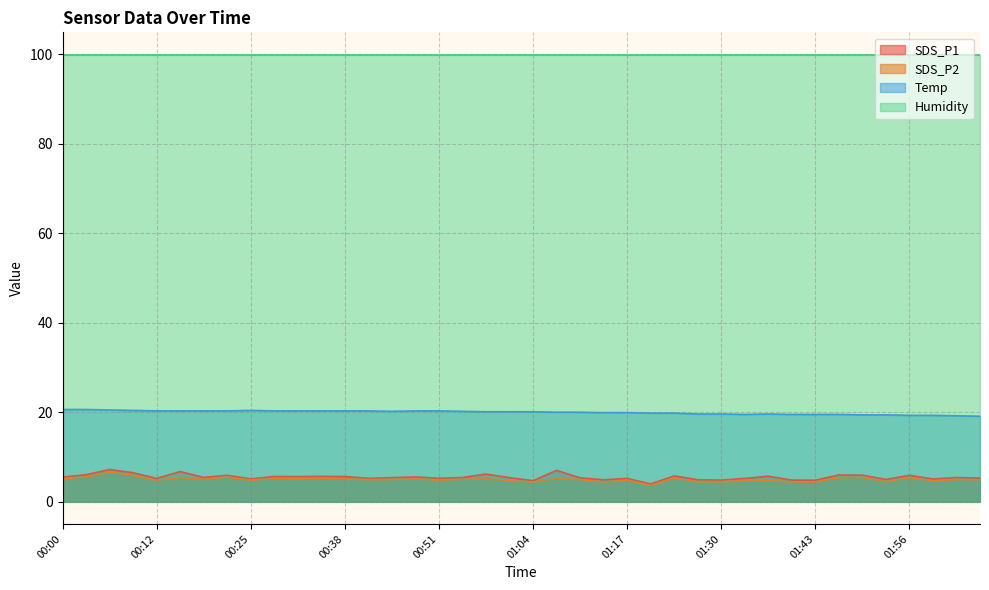

What is the label of the 6th point from the left?

00:16